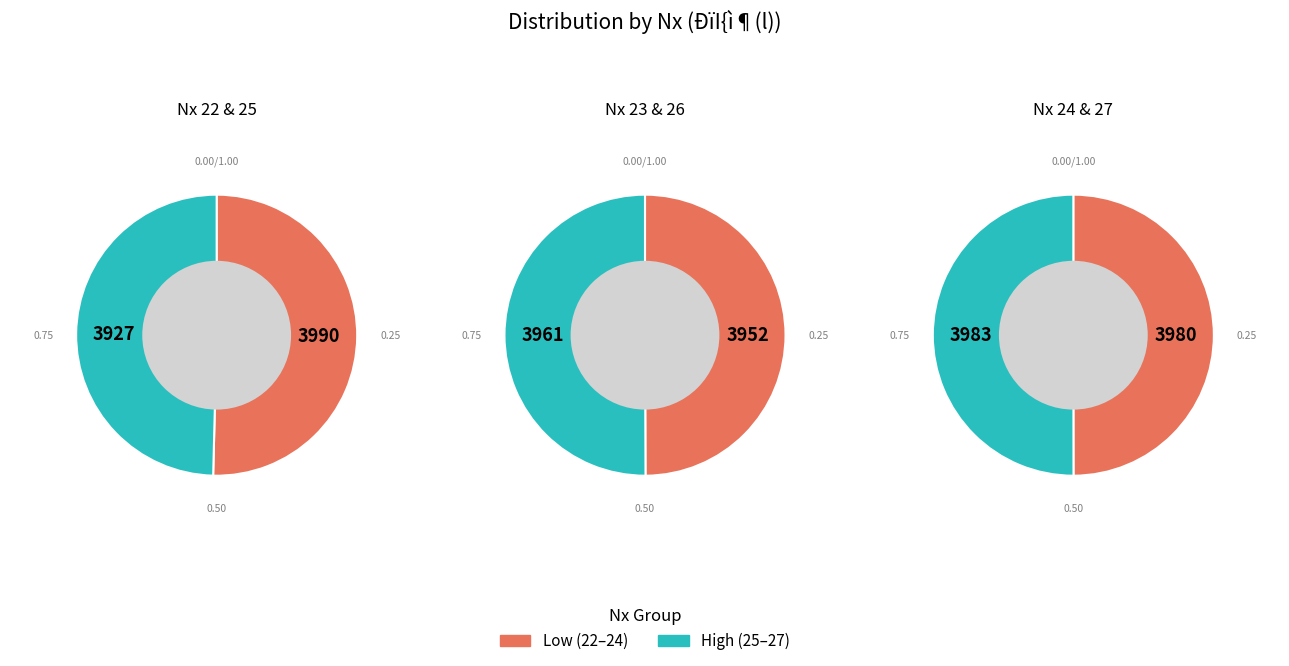

What is the ratio of the value at 4 to the value at 2?

1.0